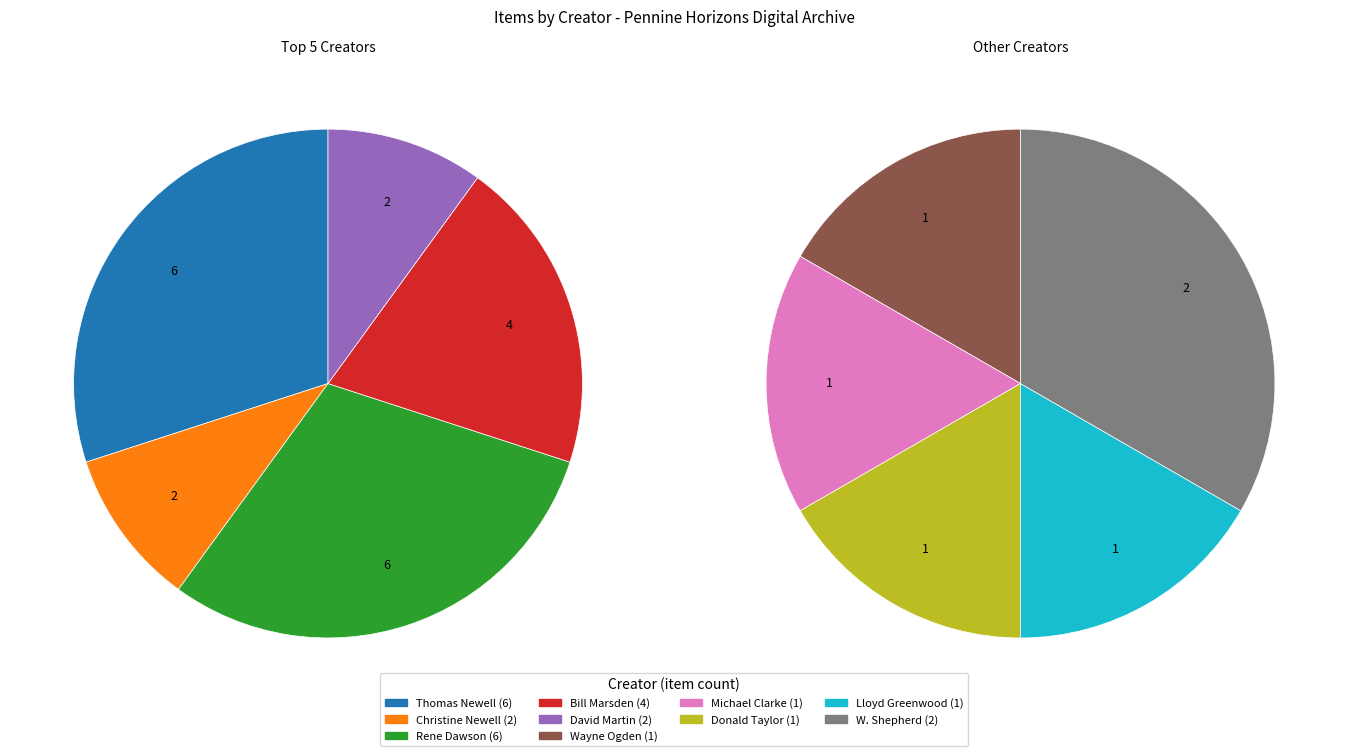

What portion of the pie excludes Lloyd Greenwood?

96.2%